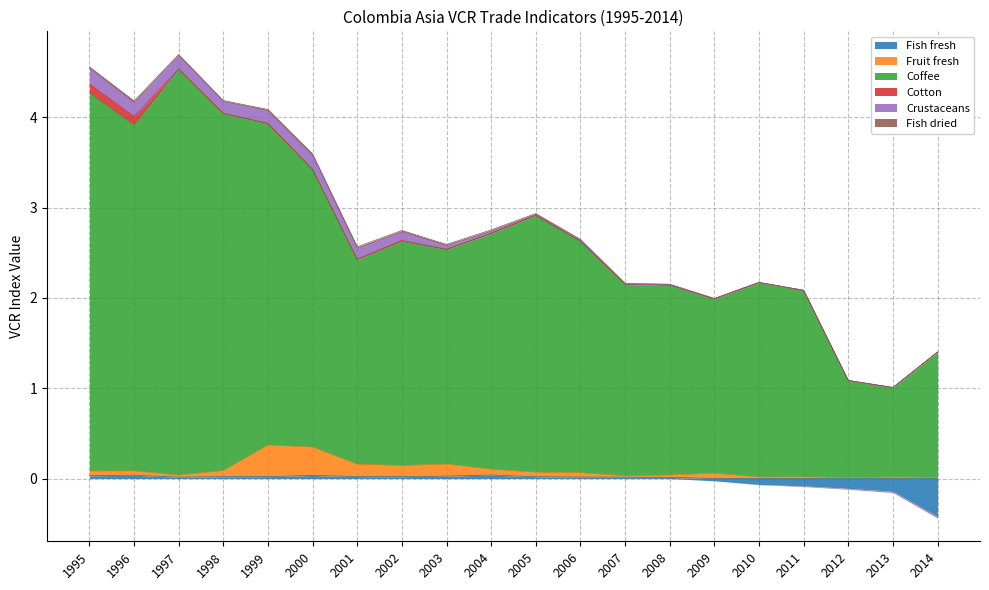

Rank the categories by Fish fresh value from lowest to highest.

2014, 2013, 2012, 2011, 2010, 2009, 2008, 1997, 2007, 2006, 2005, 1998, 2002, 1999, 2001, 2003, 1995, 2000, 1996, 2004